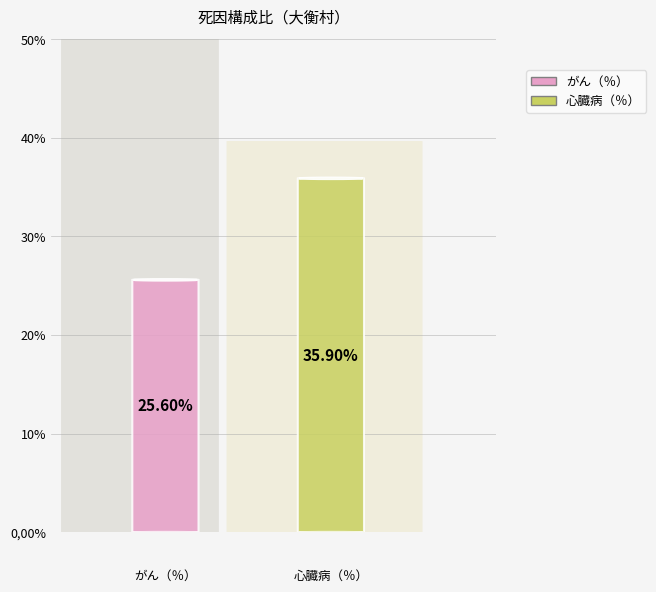

How many segments does this pie chart have?

2